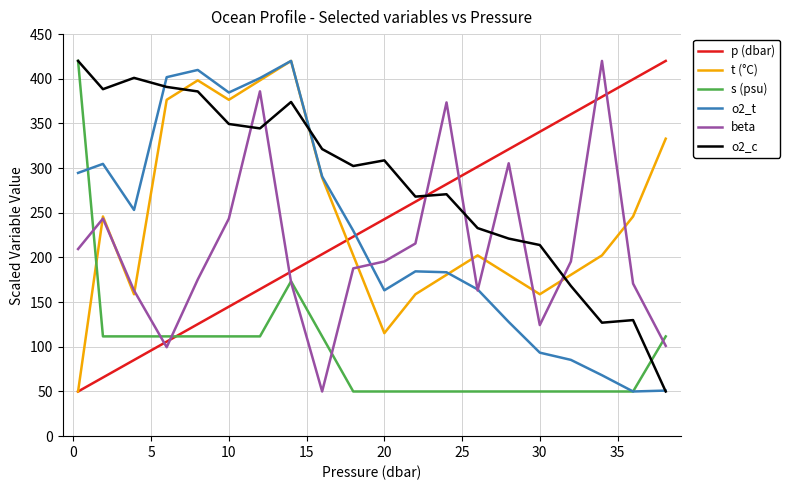

What is the difference between the second highest and minimum values in the beta series?

335.9